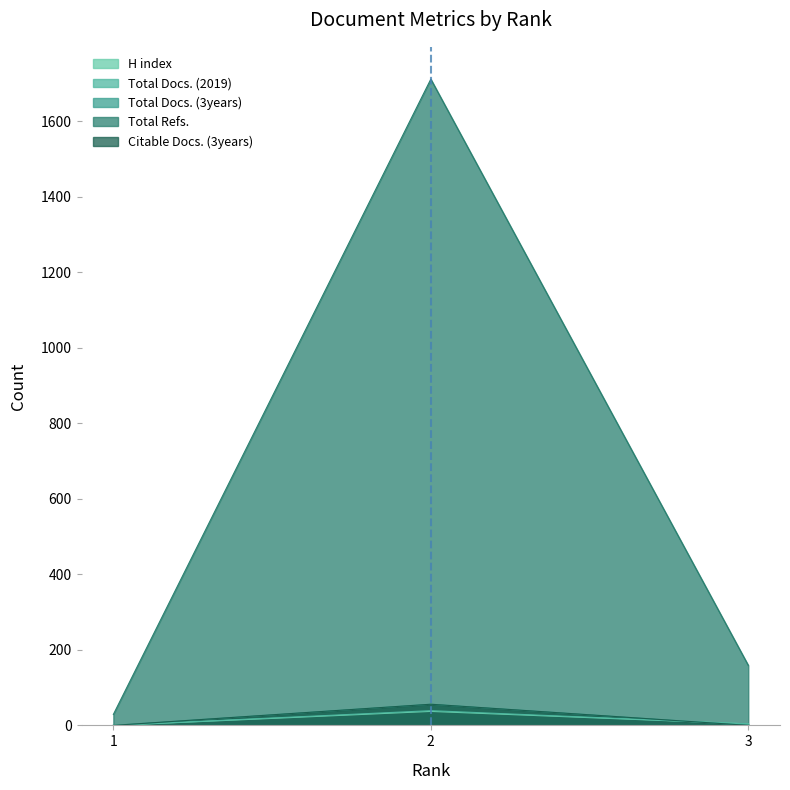

What is the difference between the highest and lowest values at 1?

29